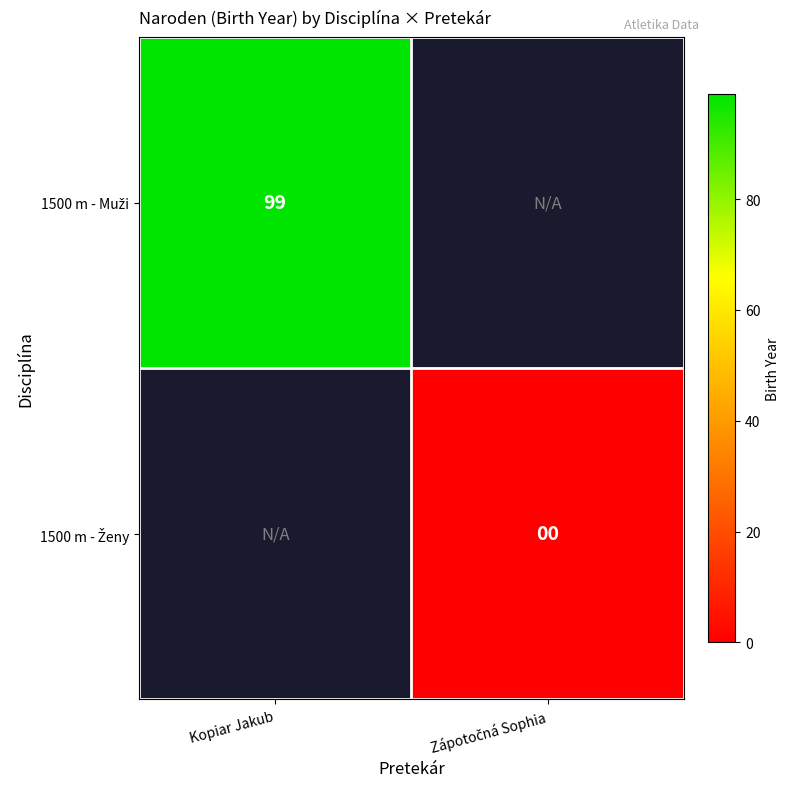

At which category does the chart reach its minimum across all series?

Zápotočná Sophia